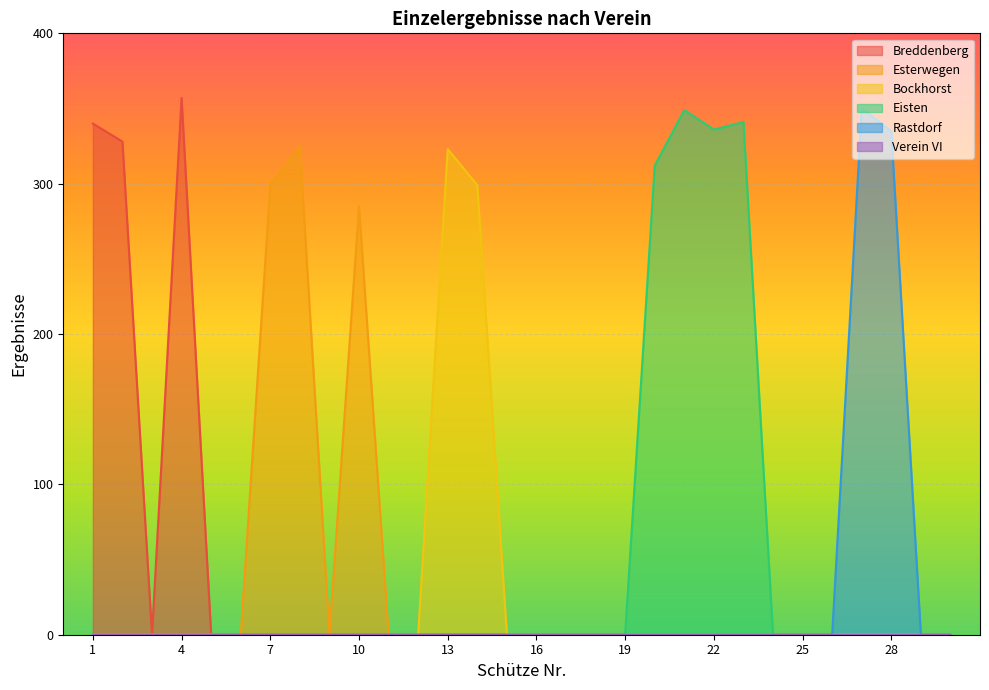

Does the chart display data point markers on the line(s)?

No